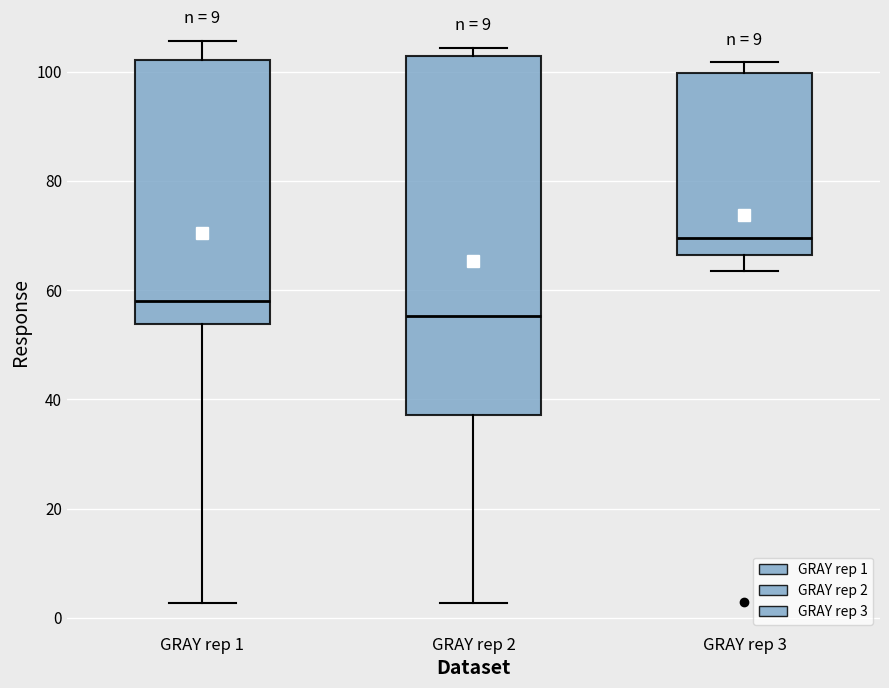

Reading left to right, transcribe this box plot: for each box, give where its median line is, the range the box spans, and where its two whiskers end, as read against the y-axis. The values are not printed on the chart, so give them approximately, as read against the axis.

GRAY rep 1: median 58, box 54 to 102, whiskers 2 to 106
GRAY rep 2: median 56, box 38 to 102, whiskers 2 to 104
GRAY rep 3: median 70, box 66 to 100, whiskers 64 to 102